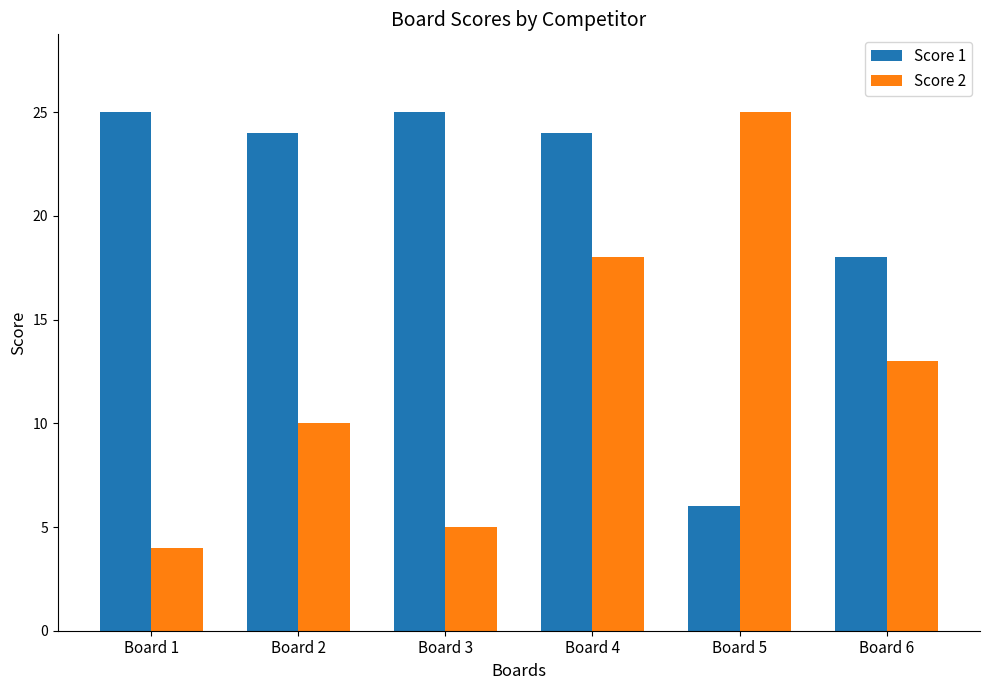

At which category is the sum across all series the highest?

Board 4